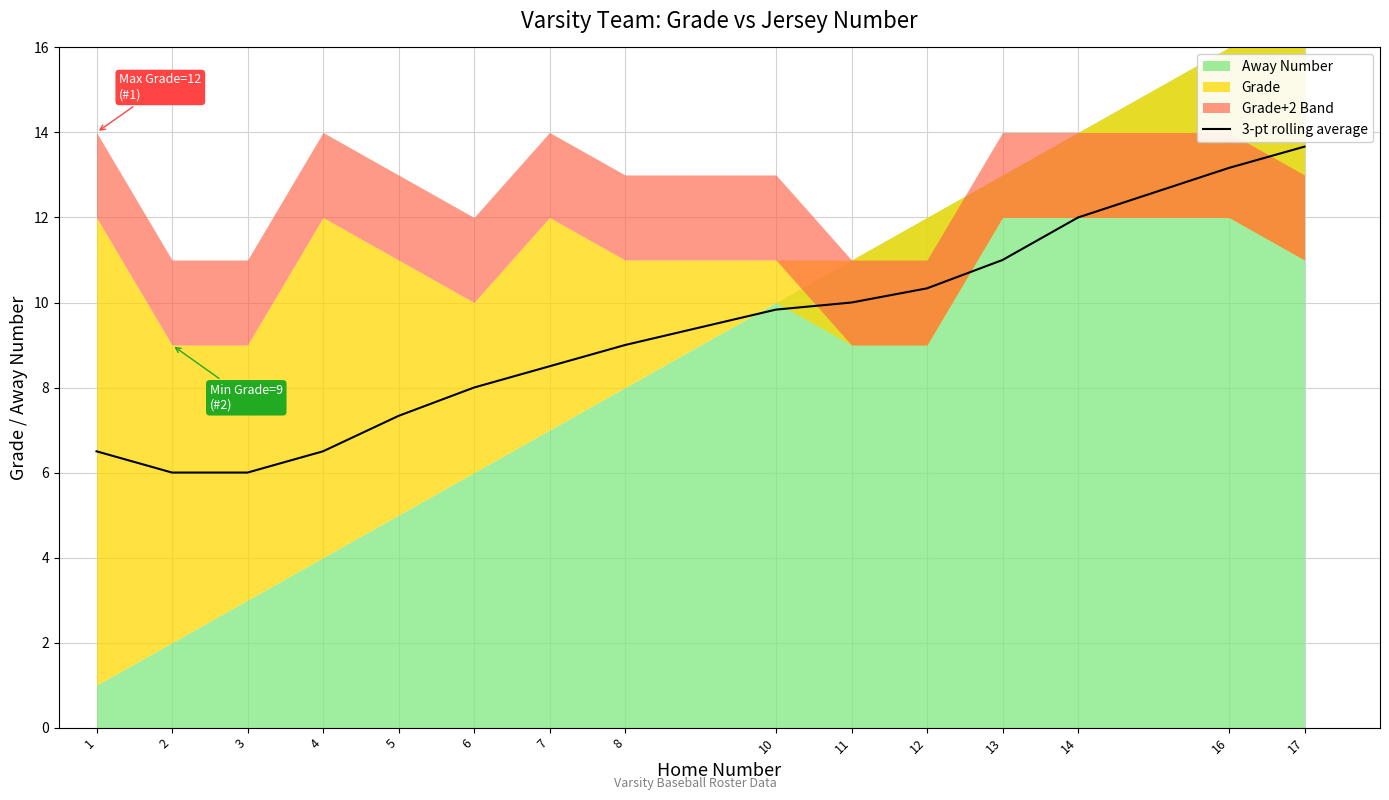

At which label does the data first exceed 9?

10